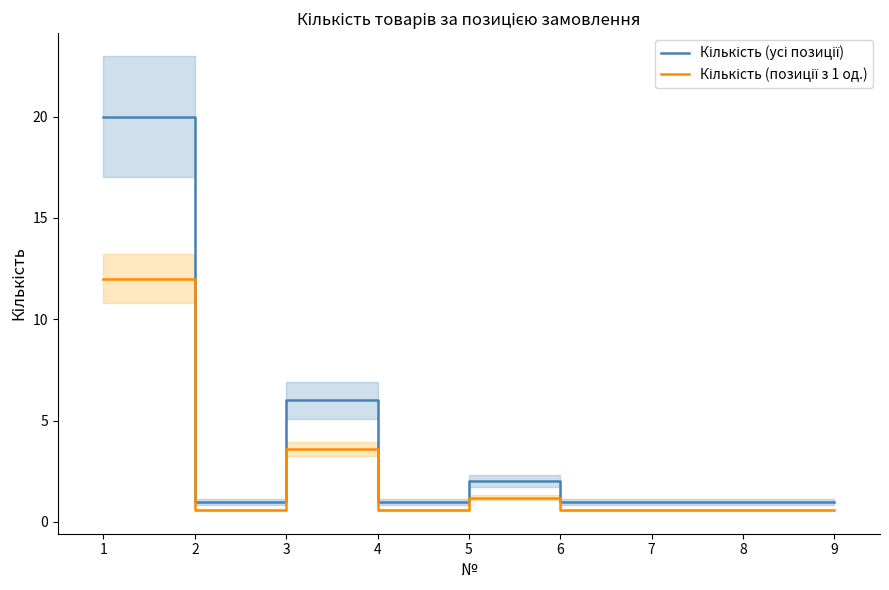

True or false: Кількість (усі позиції) and Кількість (позиції з 1 од.) cross at least once.

False